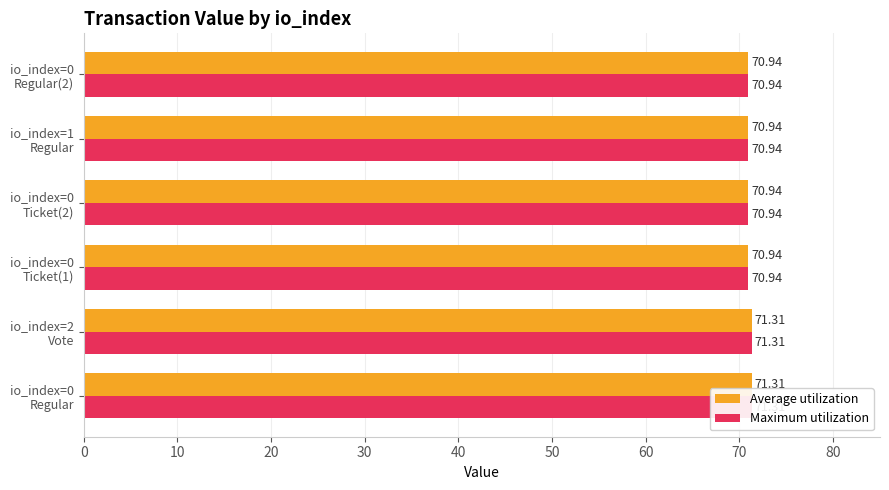

What is the value of the Average utilization bar at the 6th from the left?

70.9